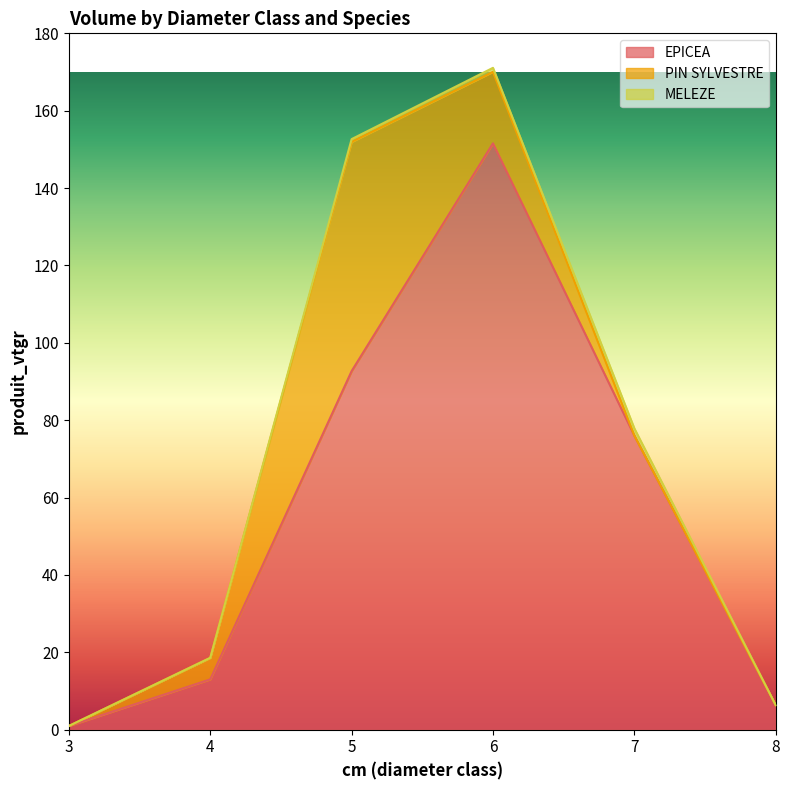

How many series are shown in this chart?

3